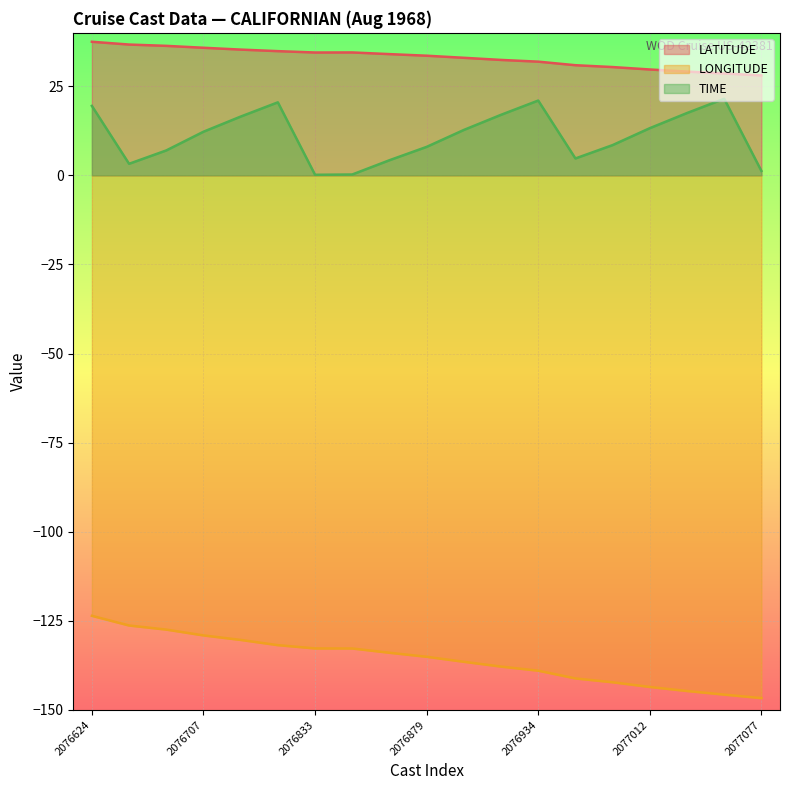

What are all the series names shown in the legend?

LATITUDE, LONGITUDE, TIME